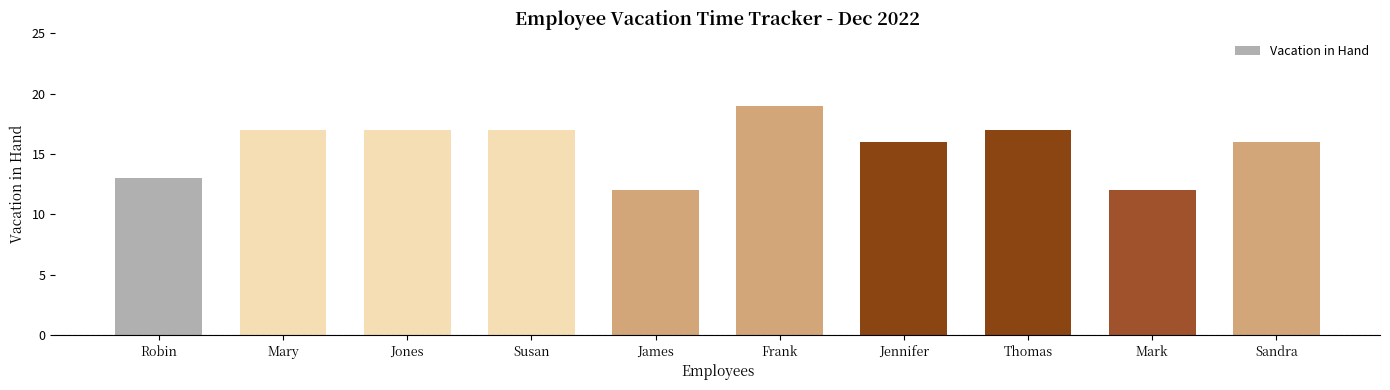

What is the label of the 4th bar from the left?

Susan